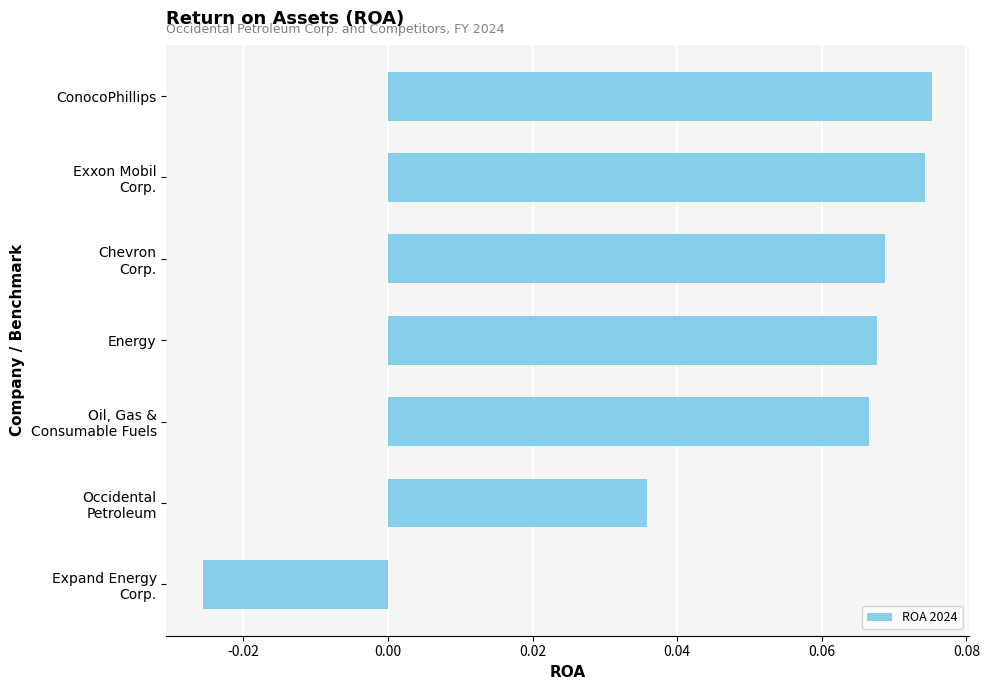

Count the number of values greater than 0.

6